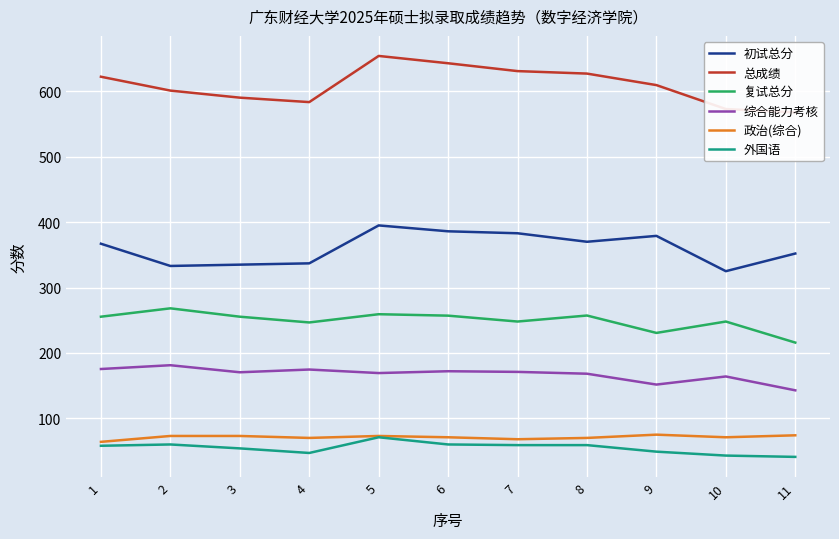

Reading left to right, list all the values displayed in this chart.

初试总分: 367.0	333.0	335.0	337.0	395.0	386.0	383.0	370.0	379.0	325.0	352.0
总成绩: 622.4	601.2	590.4	583.6	654.2	643.0	631.0	627.2	609.6	573.0	567.8
复试总分: 255.4	268.2	255.4	246.6	259.2	257.0	248.0	257.2	230.6	248.0	215.8
综合能力考核: 175.4	181.2	170.4	174.6	169.2	172.0	171.0	168.2	151.6	164.0	142.8
政治(综合): 64.0	73.0	73.0	70.0	73.0	71.0	68.0	70.0	75.0	71.0	74.0
外国语: 58.0	60.0	54.0	47.0	71.0	60.0	59.0	59.0	49.0	43.0	41.0